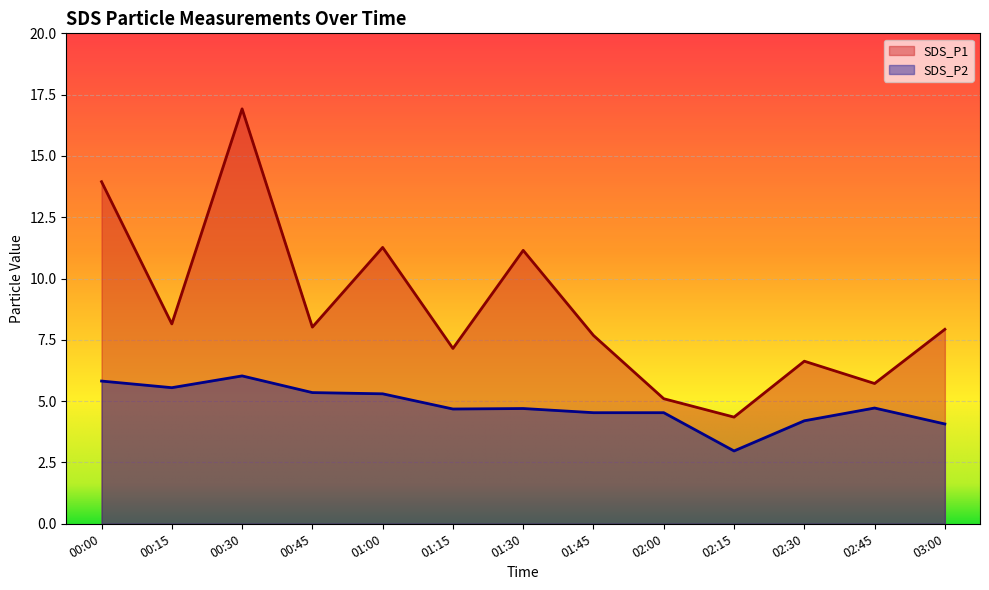

How many lines are shown in the chart?

2